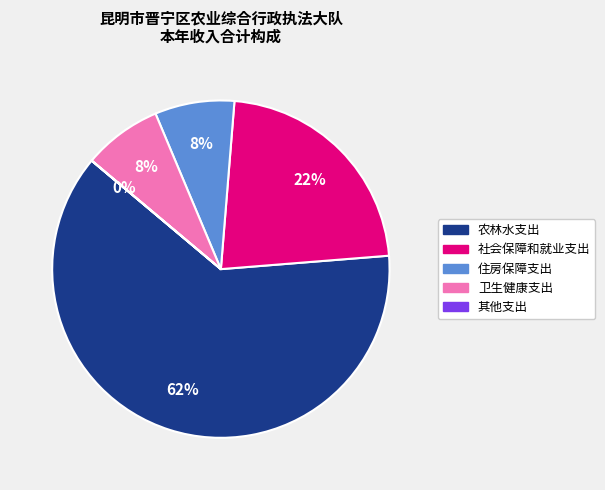

What percentage is the 社会保障和就业支出 slice, to the nearest percent?

22%